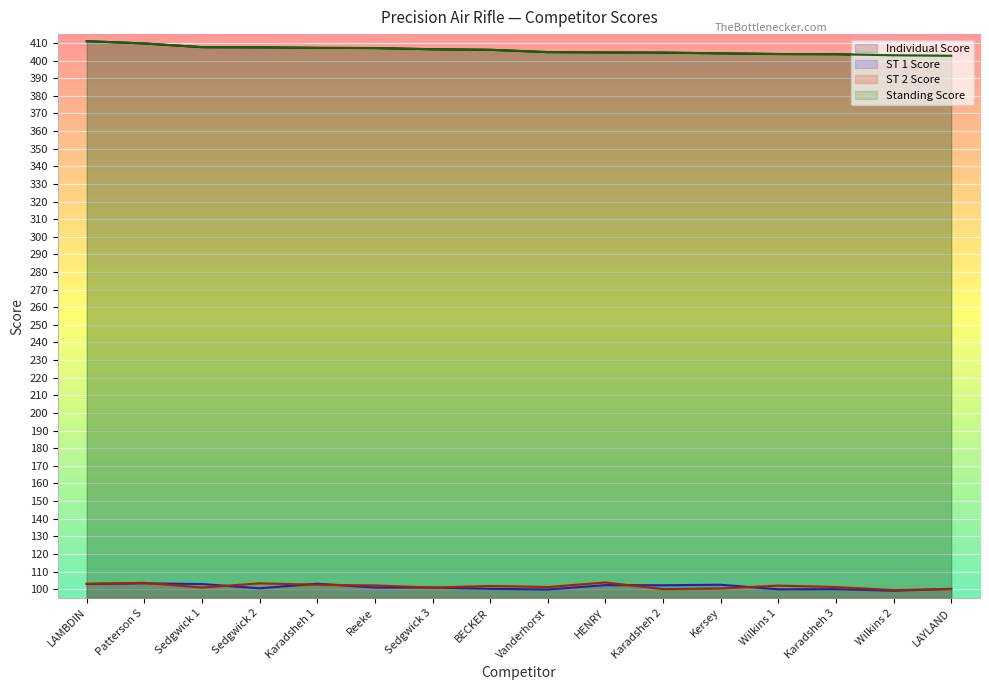

What is the value of the ST 1 Score point at the 10th from the left?

102.3